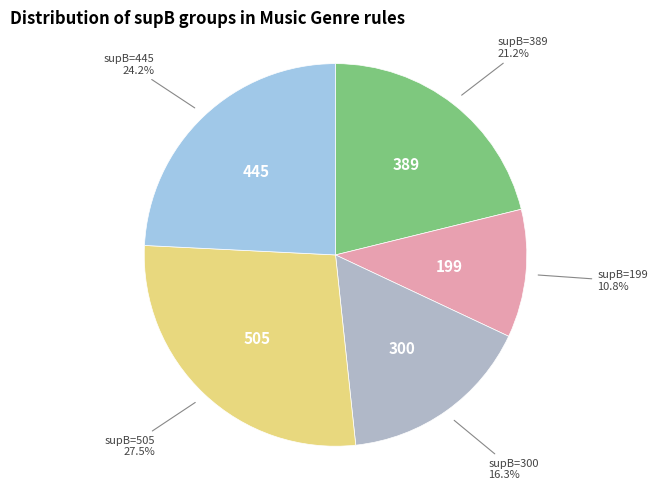

Count the number of slices in the pie.

5